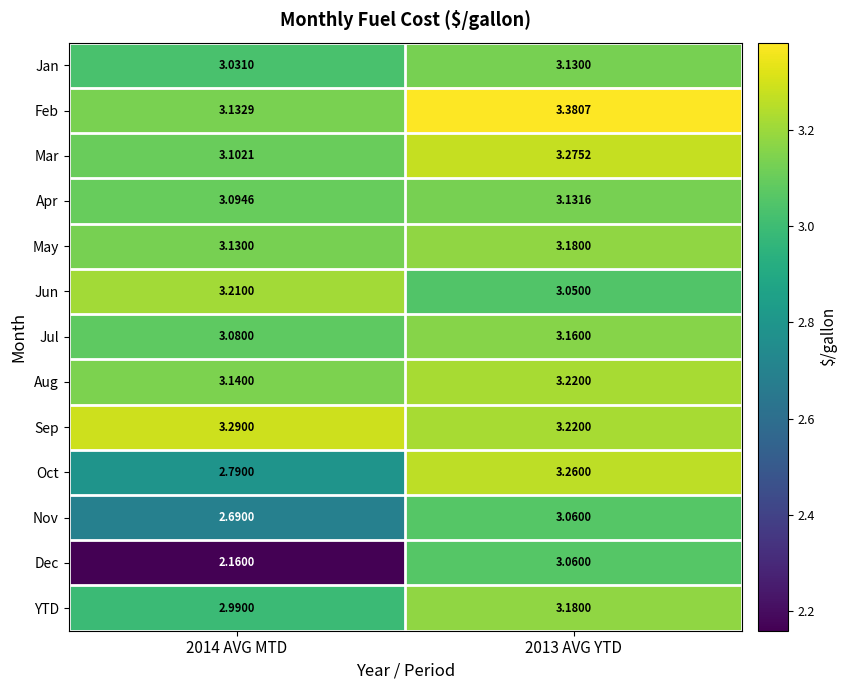

Which series has the widest spread of values?

Dec